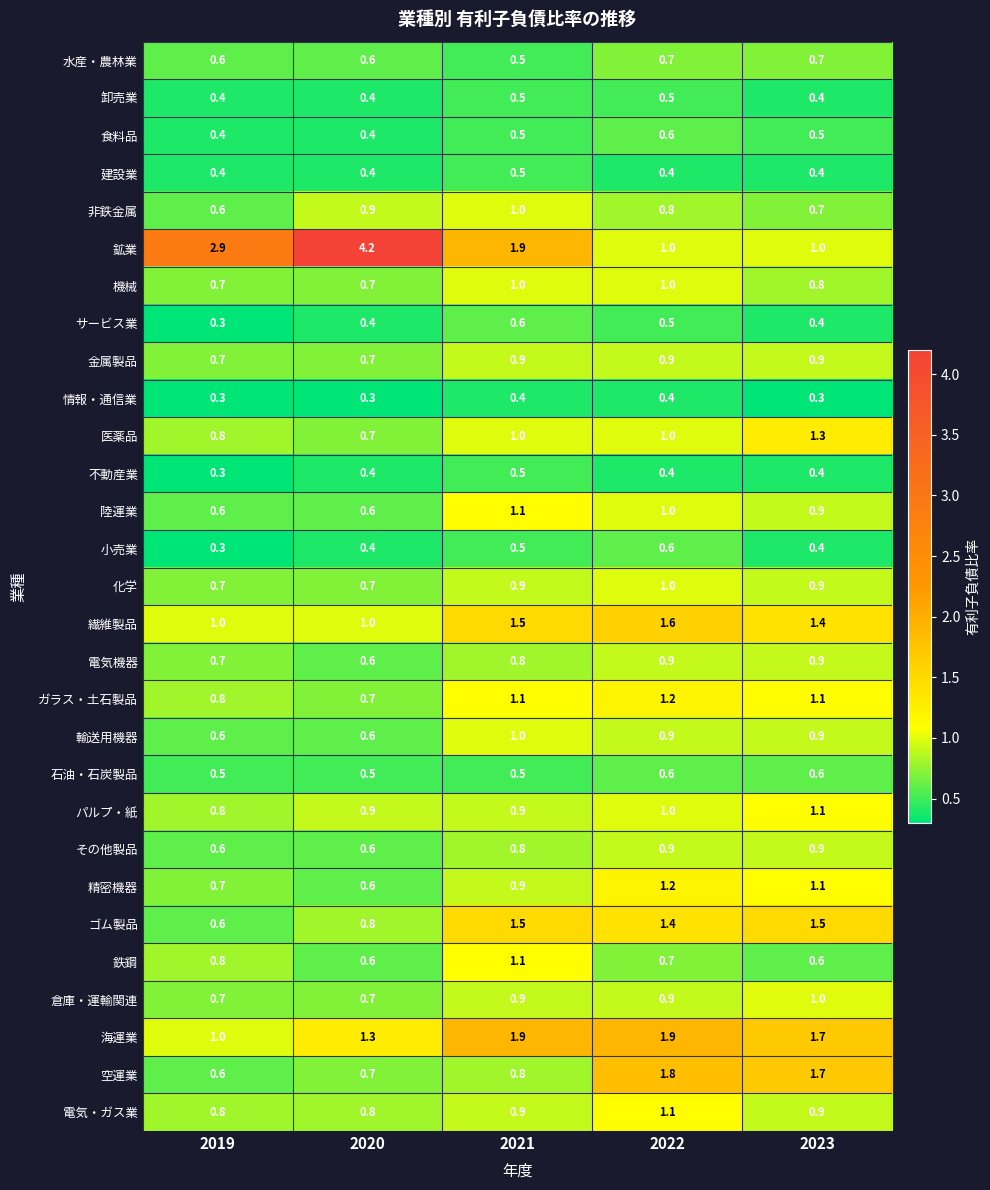

What is the sum of all ガラス・土石製品 values?

4.9